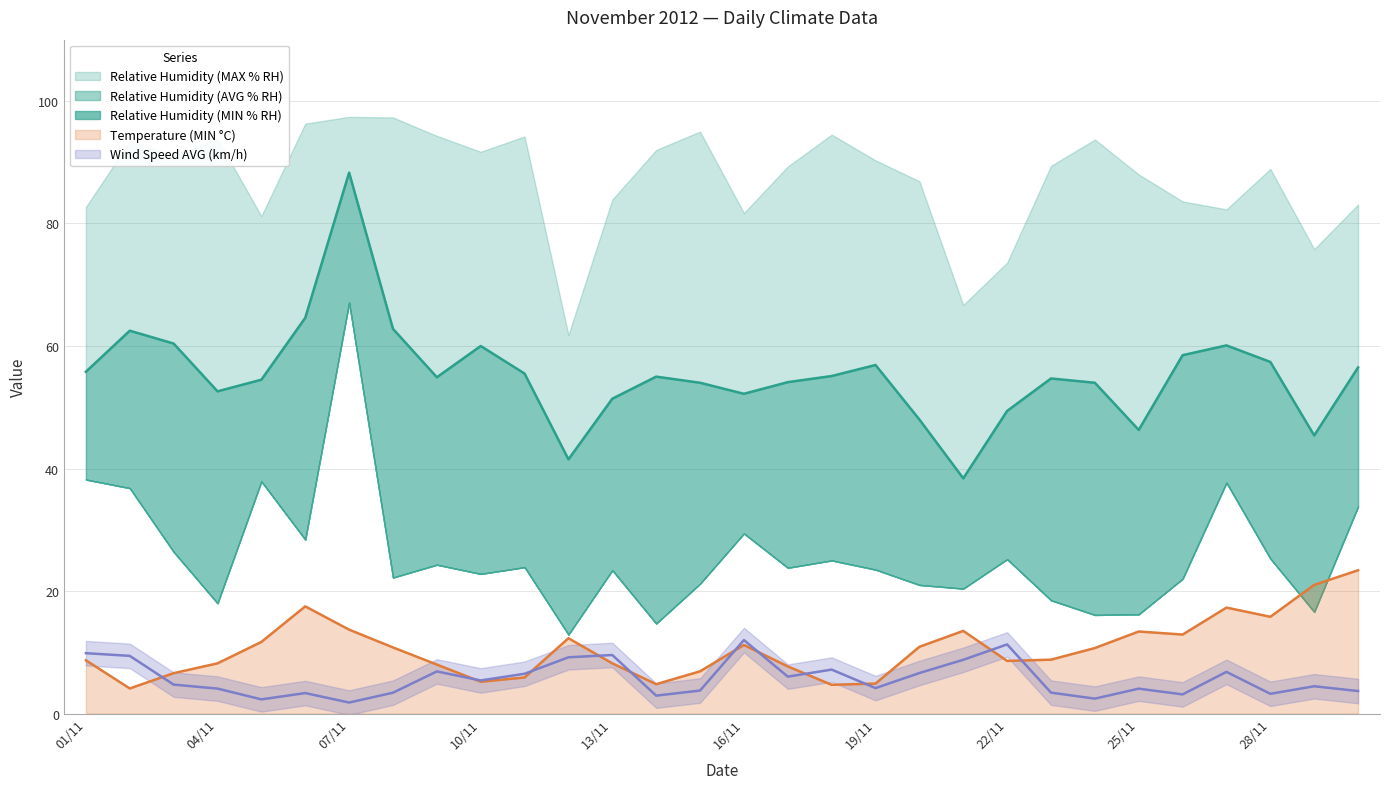

How many interior local peaks does the Wind Speed AVG (km/h) series have?

9